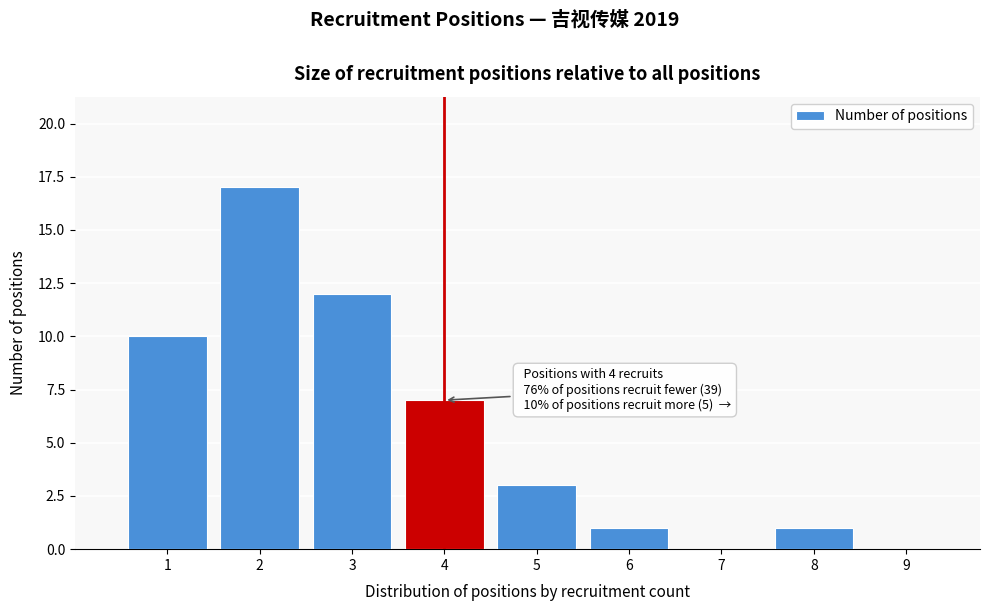

Over which range of the x-axis is the bar tallest?

1.5 to 2.5